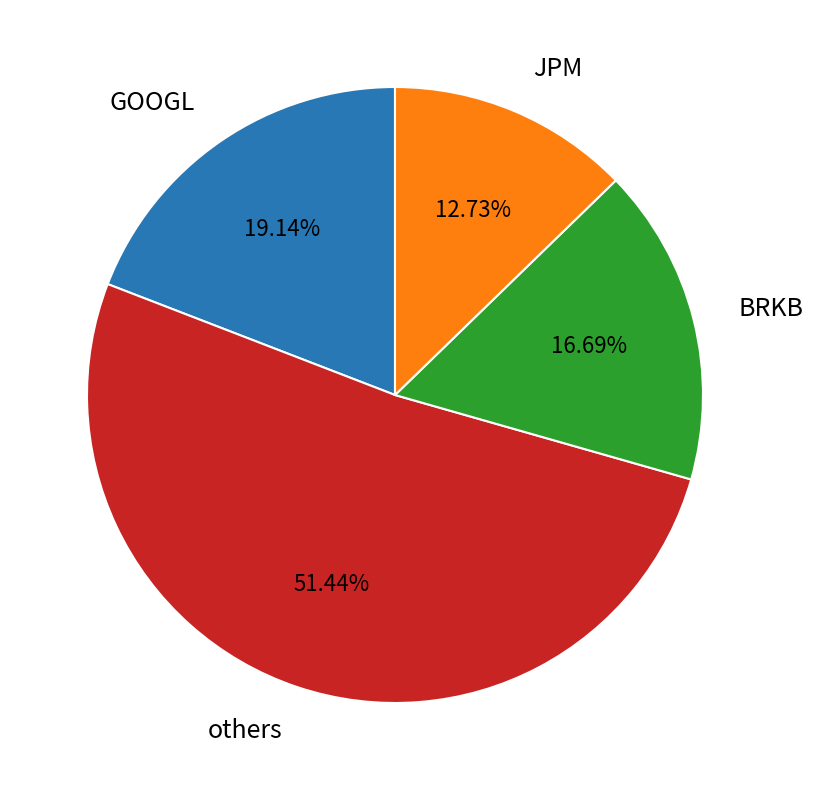

How many slices are in this pie chart?

4